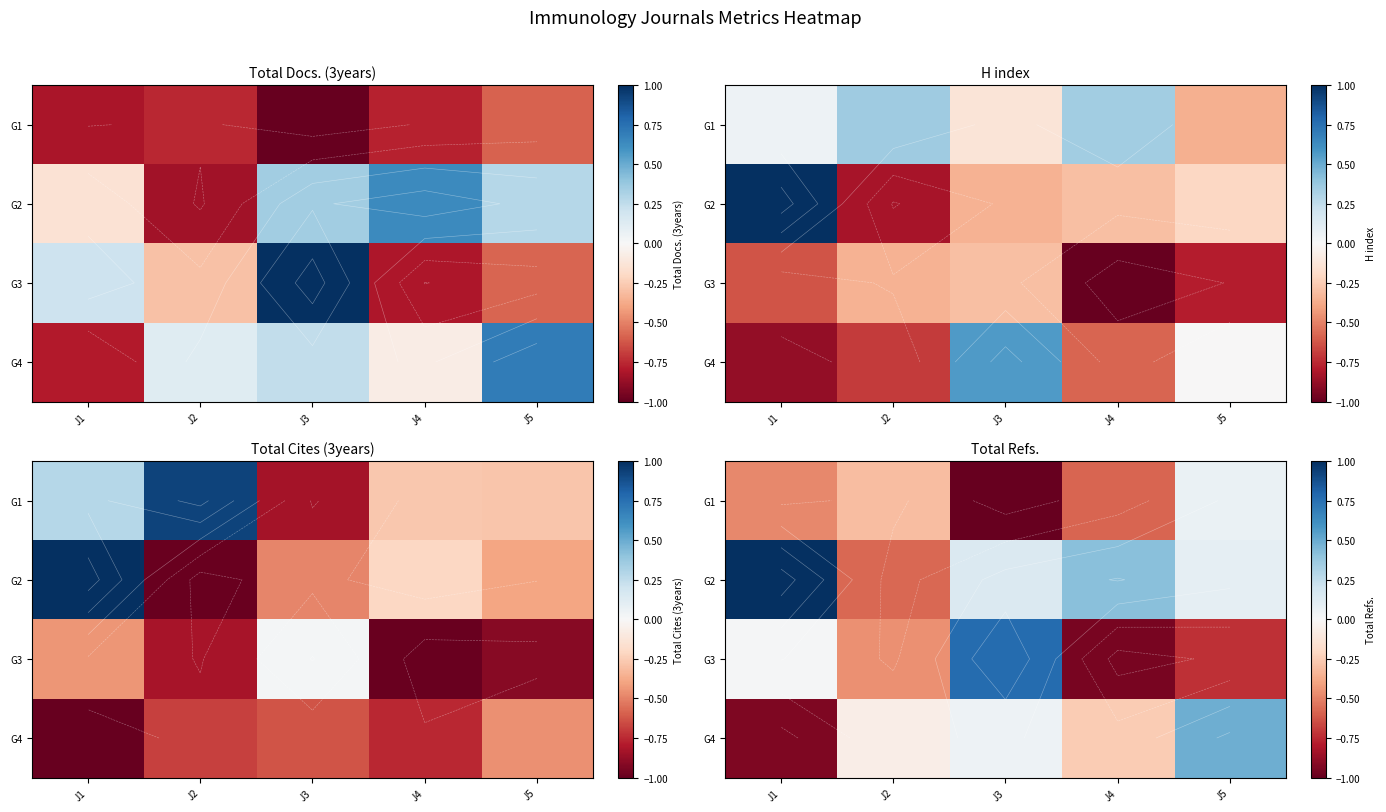

List the series in order of their peak value, lowest first.

G1, G4, G3, G2